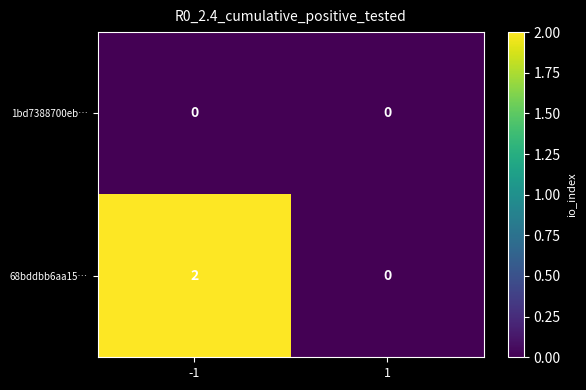

Count the number of data series in this chart.

2